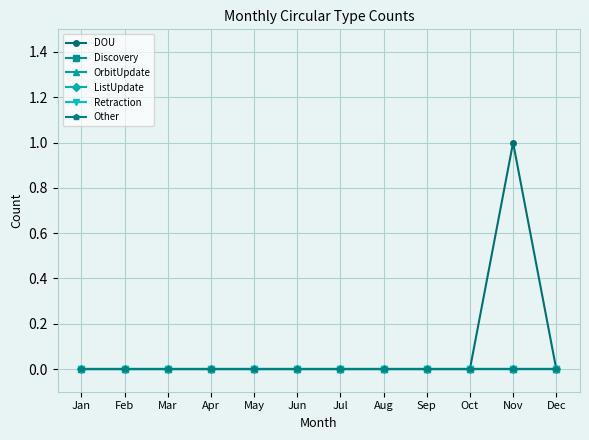

Does the chart have visible grid lines?

Yes